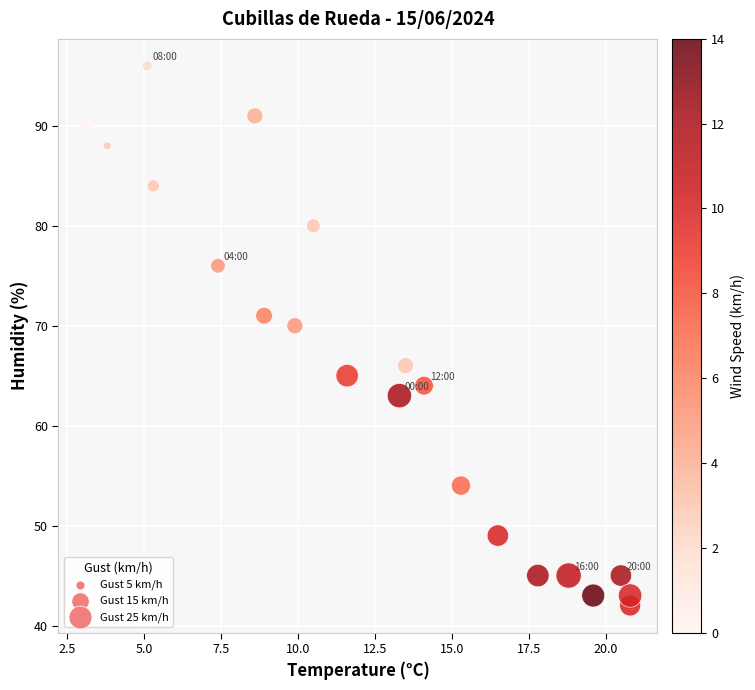

What is the range of Y values (max minus min)?

54